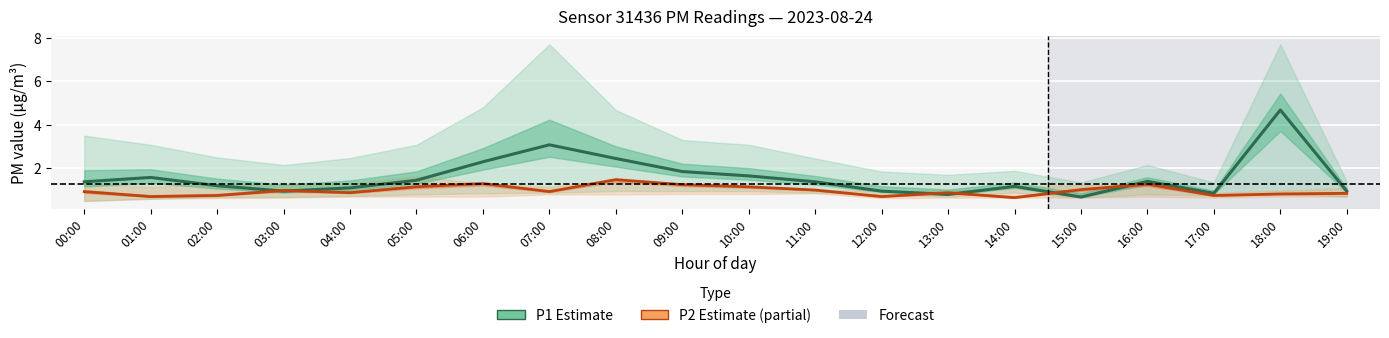

Which series has the largest range (max minus min)?

P1_upper